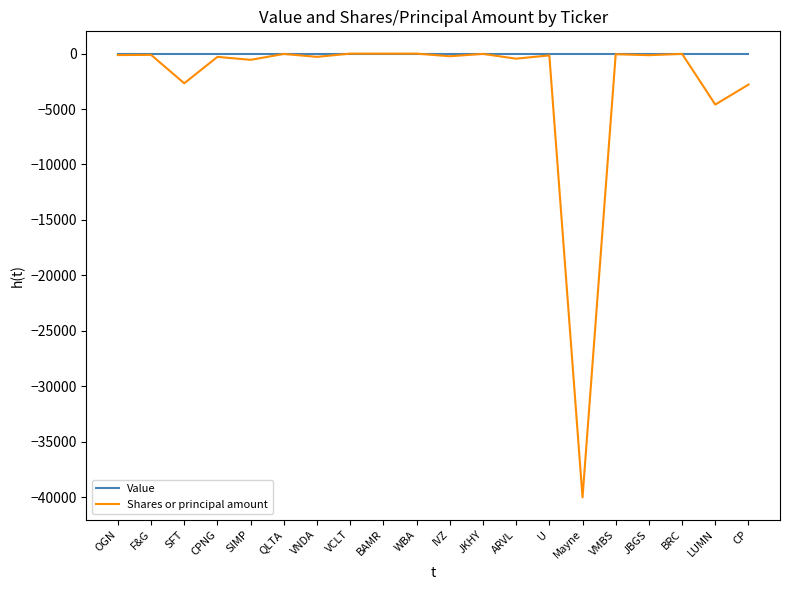

At which label does Shares or principal amount first exceed -150?

OGN